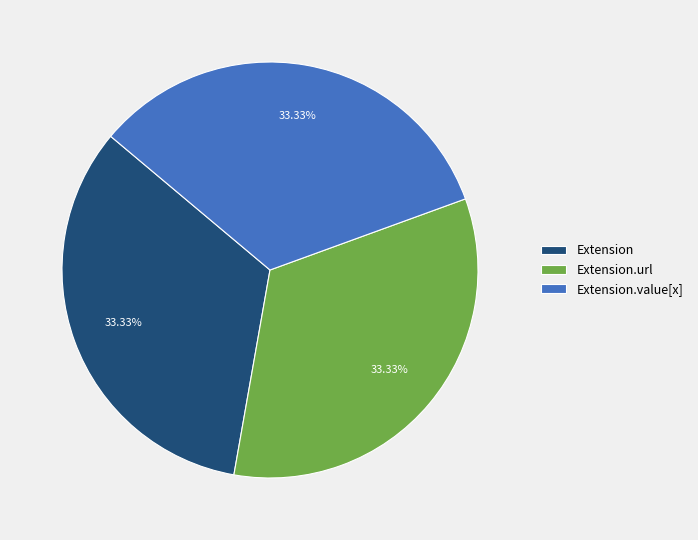

Does any single category account for the majority?

No